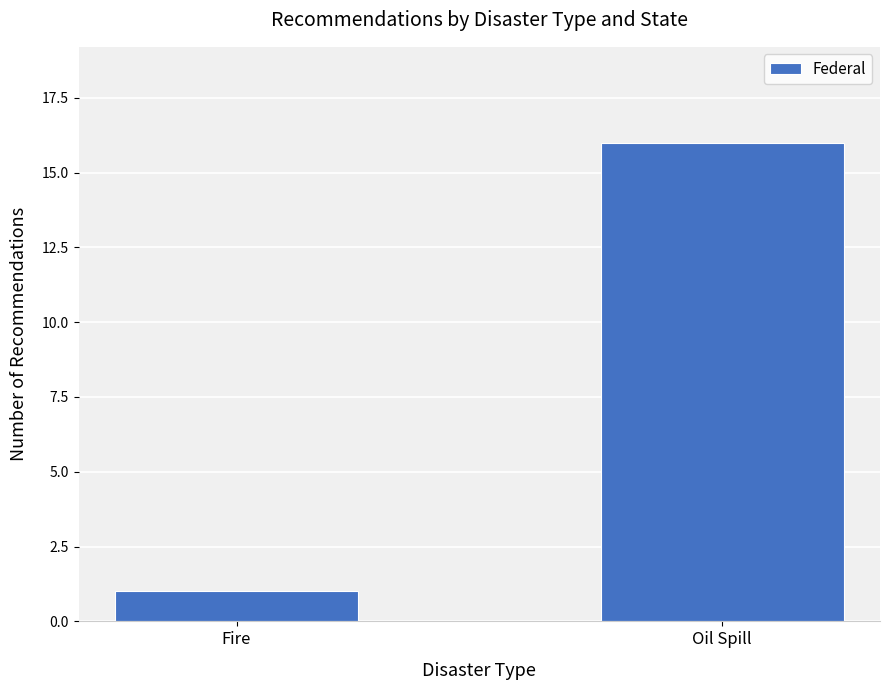

Is it true that the value at Fire is 0?

False